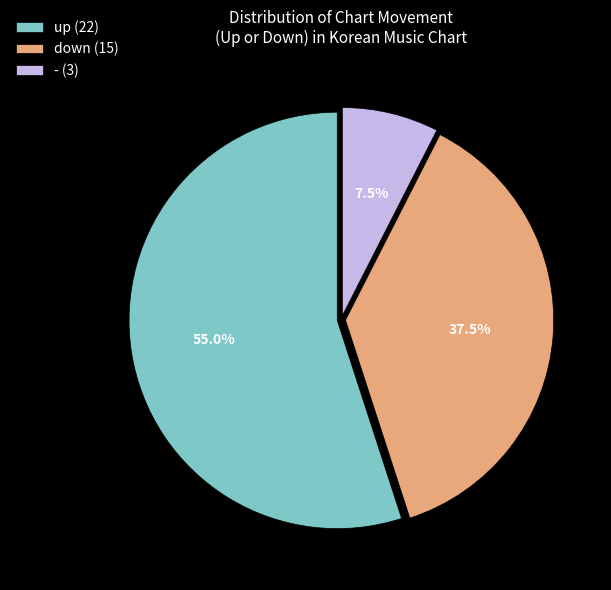

What portion of the pie excludes down?

62.5%